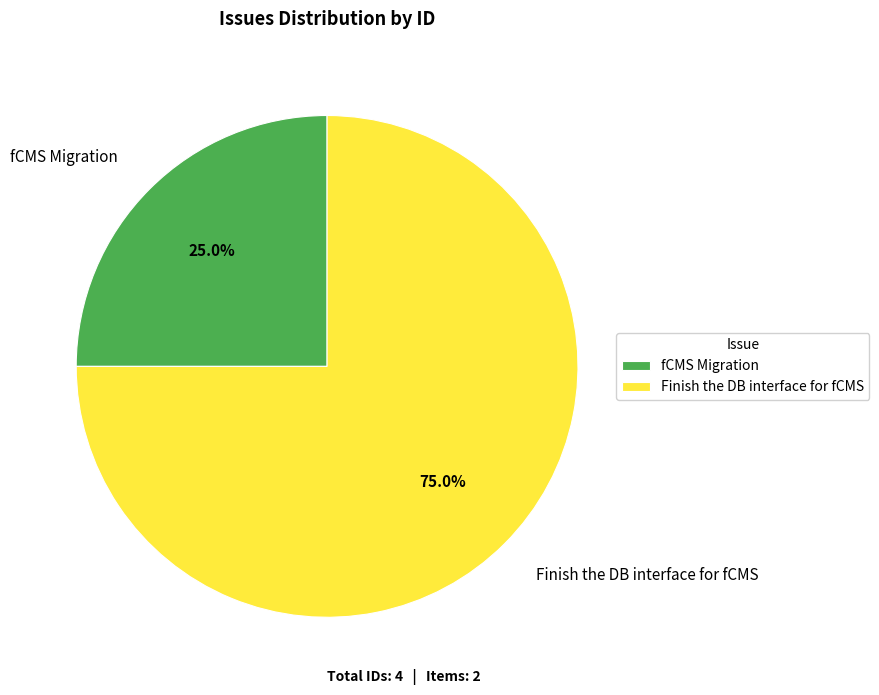

Is it true that Finish the DB interface for fCMS is 75% of the pie?

True